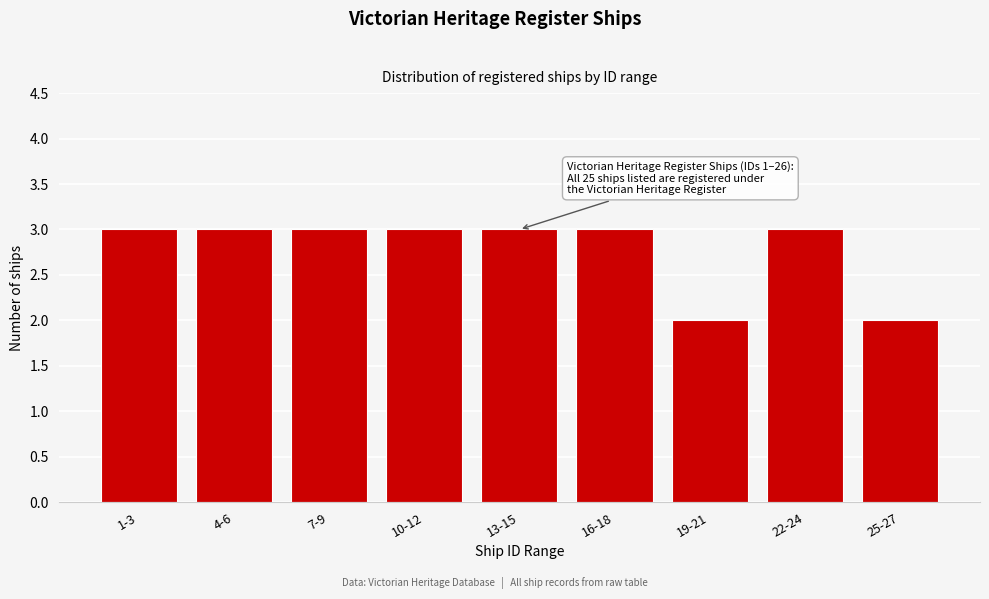

Reading left to right, list all the values displayed in this chart.

1-3=3	4-6=3	7-9=3	10-12=3	13-15=3	16-18=3	19-21=2	22-24=3	25-27=2